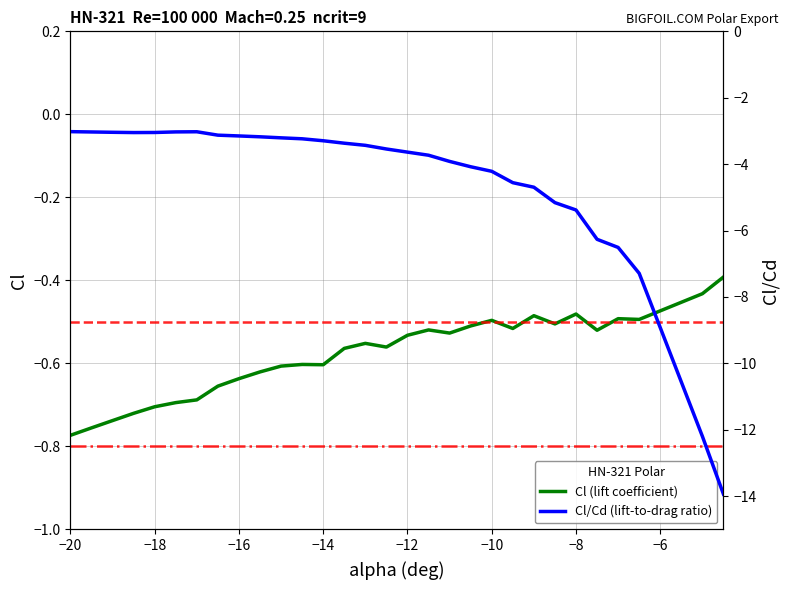

How many lines are shown in the chart?

2